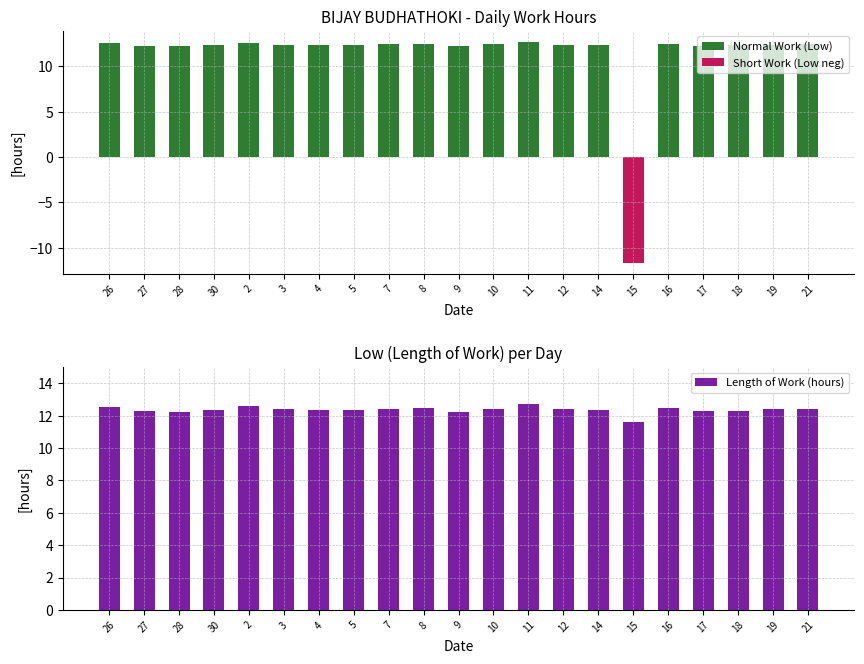

What is the sum of all Length of Work (hours) values?

259.6